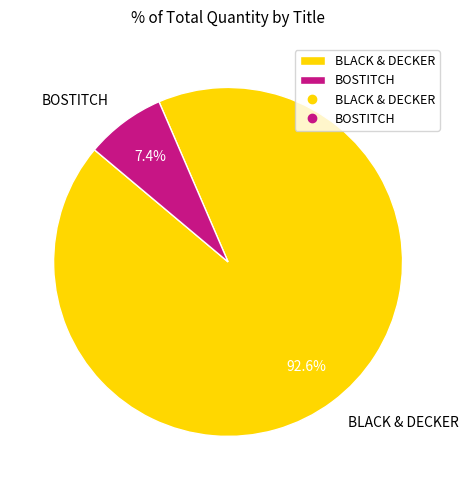

To the nearest percent, what percentage of the pie is BLACK & DECKER?

93%